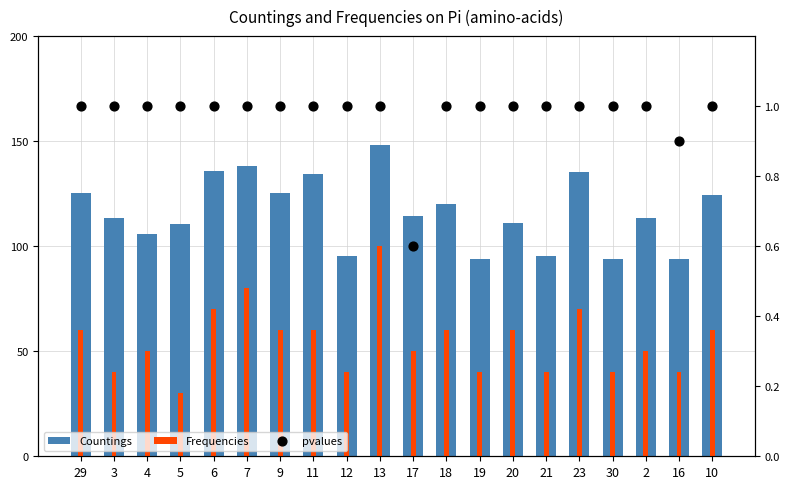

Is the value of pvalues at 13 greater than the value of Frequencies at 16?

No